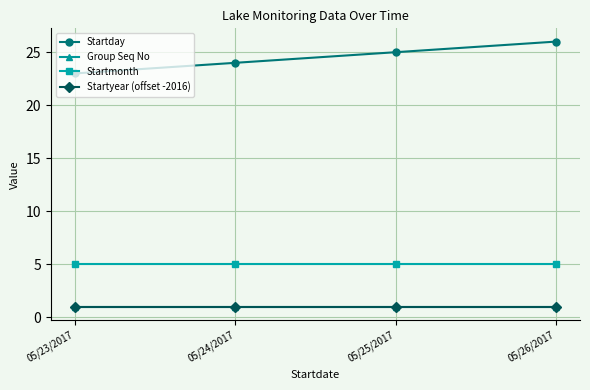

Does the chart have visible grid lines?

Yes